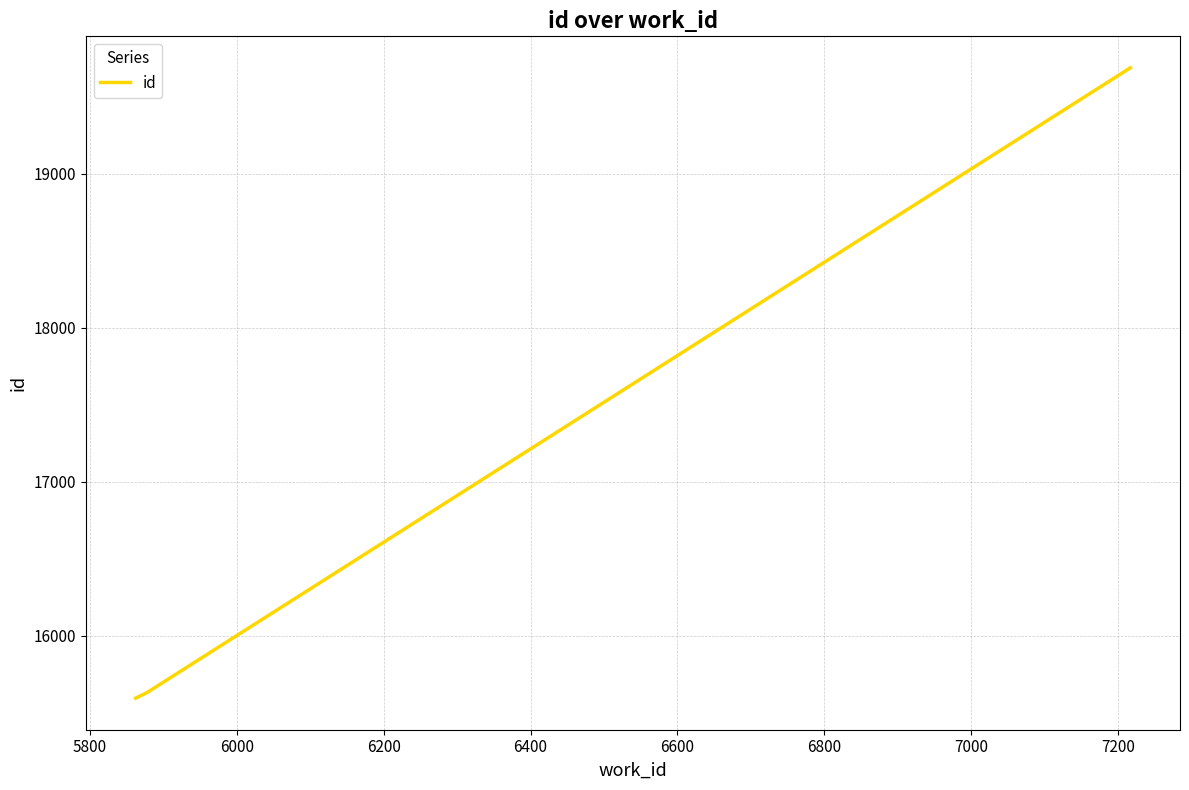

What is the greatest value displayed?

19688